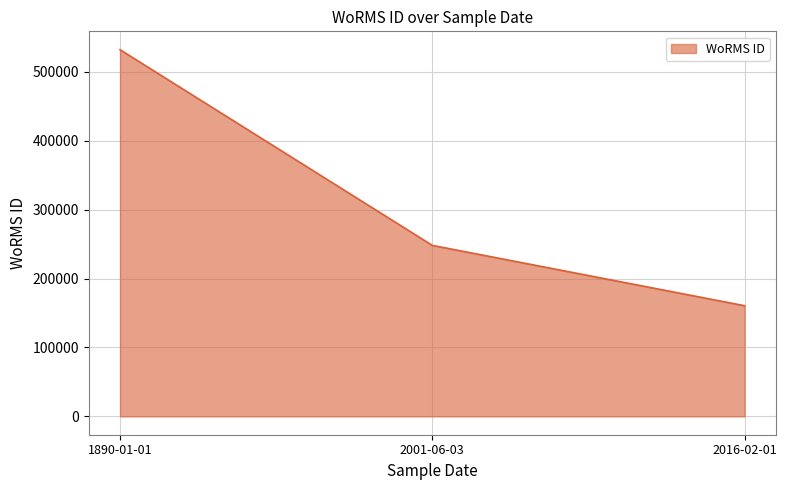

List the labels in order of value, smallest first.

2016-02-01, 2001-06-03, 1890-01-01